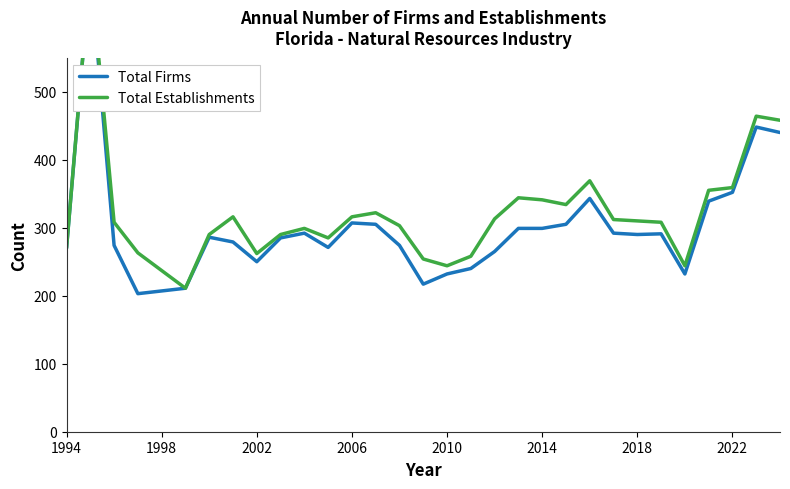

True or false: Total Firms and Total Establishments intersect in this chart.

False